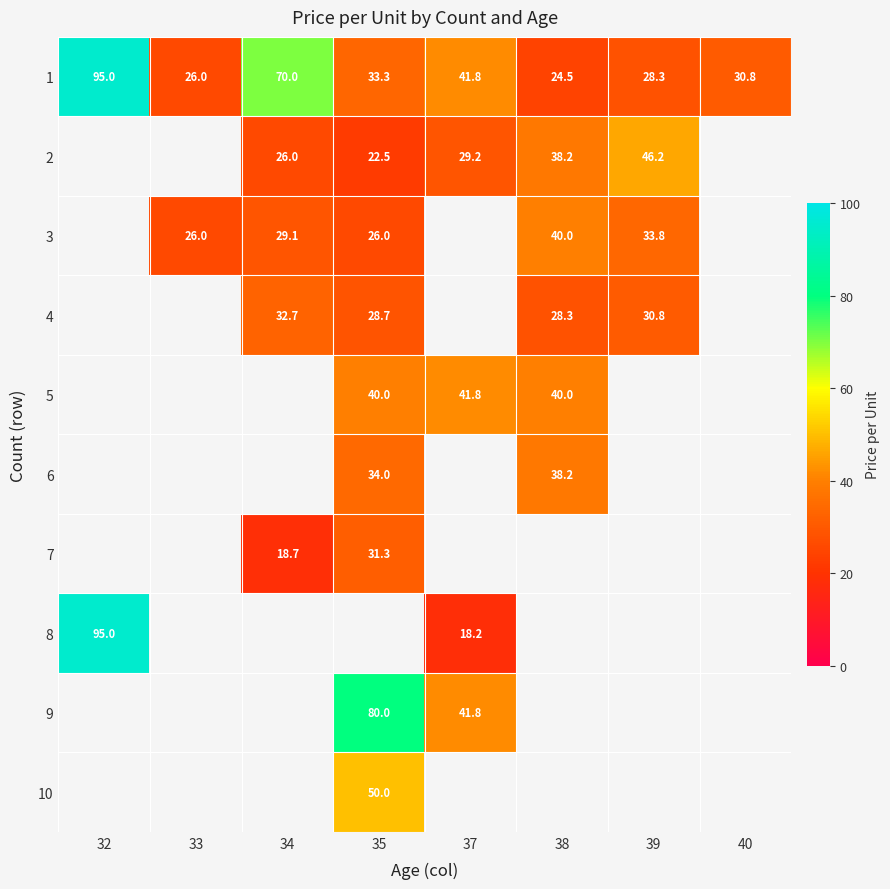

Where does the 1 series first go above 33?

32